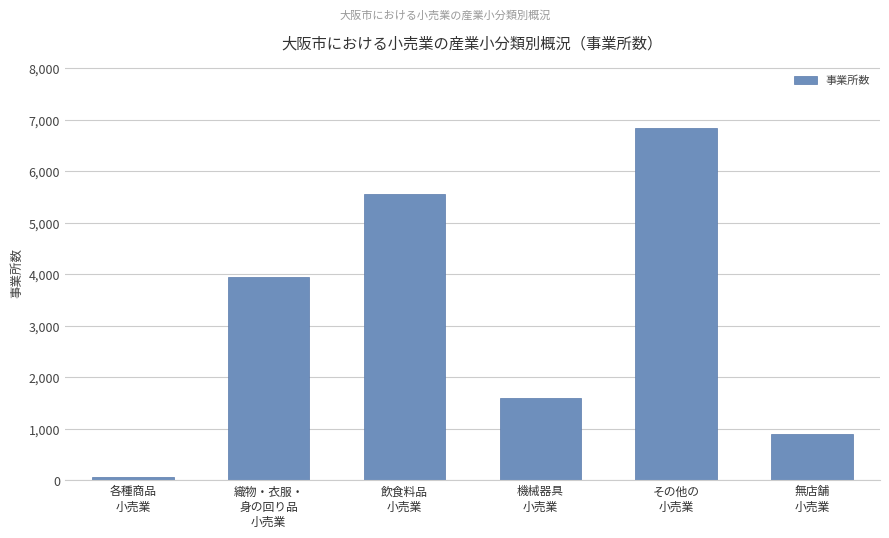

Reading left to right, what are all the values shown in this chart?

52	3945	5557	1598	6830	894